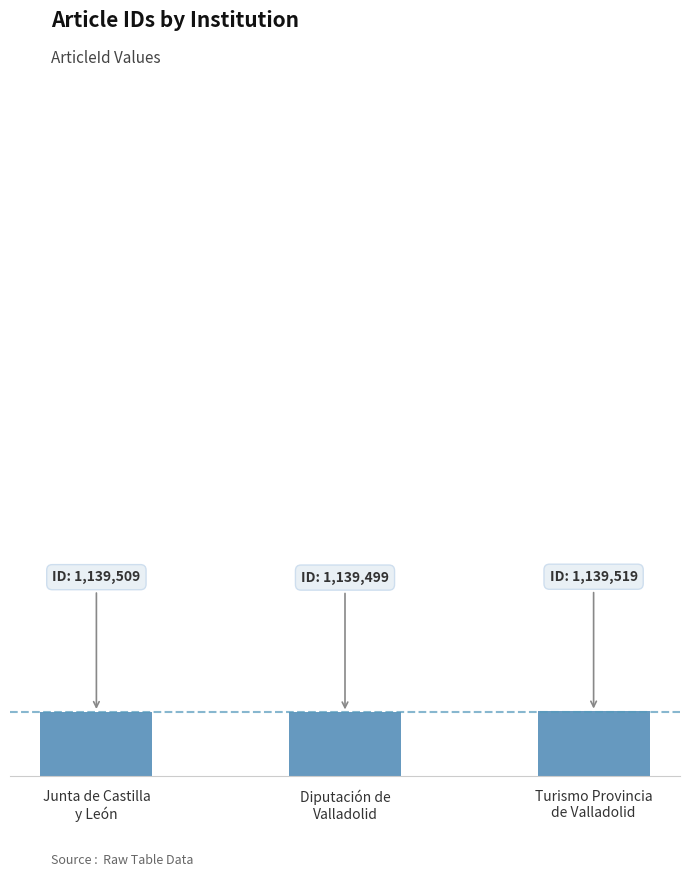

What is the minimum value shown in the chart?

1139499